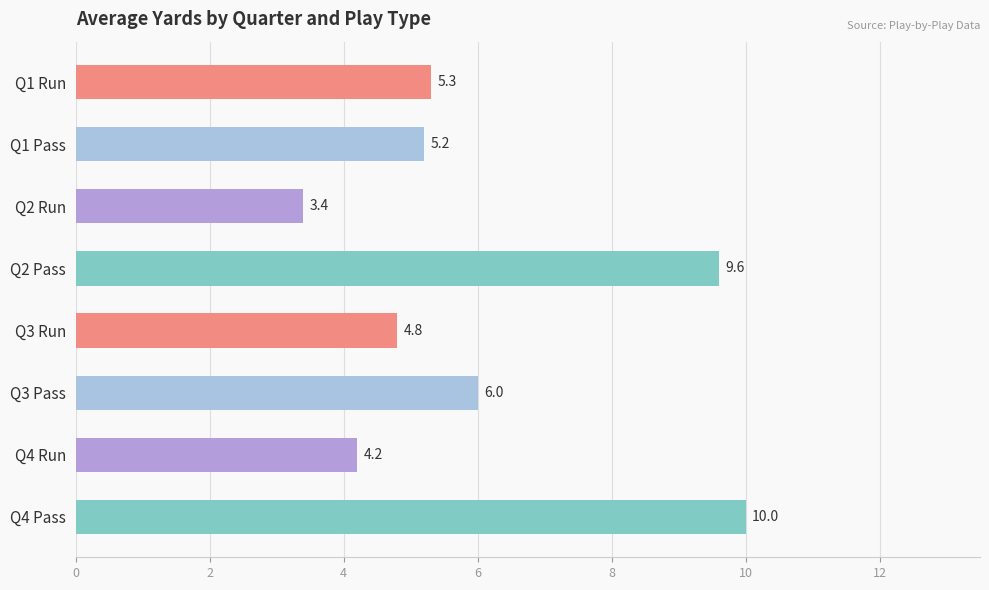

List the labels in order of value, largest first.

Q4 Pass, Q2 Pass, Q3 Pass, Q1 Run, Q1 Pass, Q3 Run, Q4 Run, Q2 Run